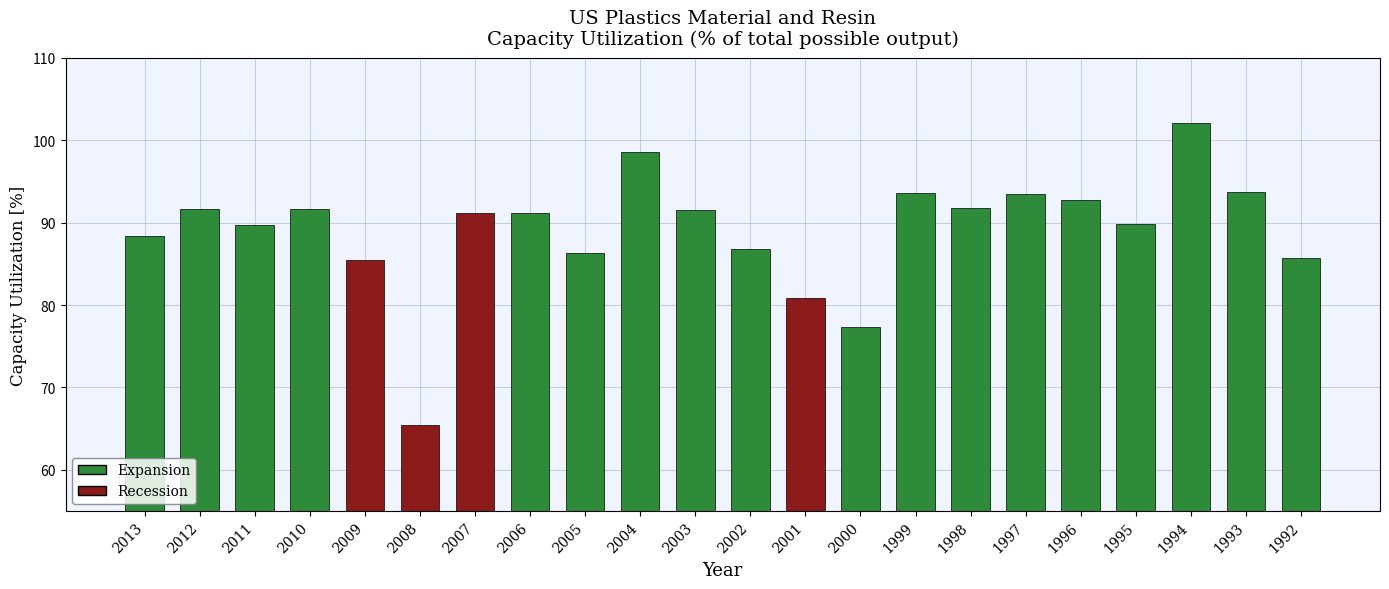

Between 2001 and 1995, which is larger?

1995